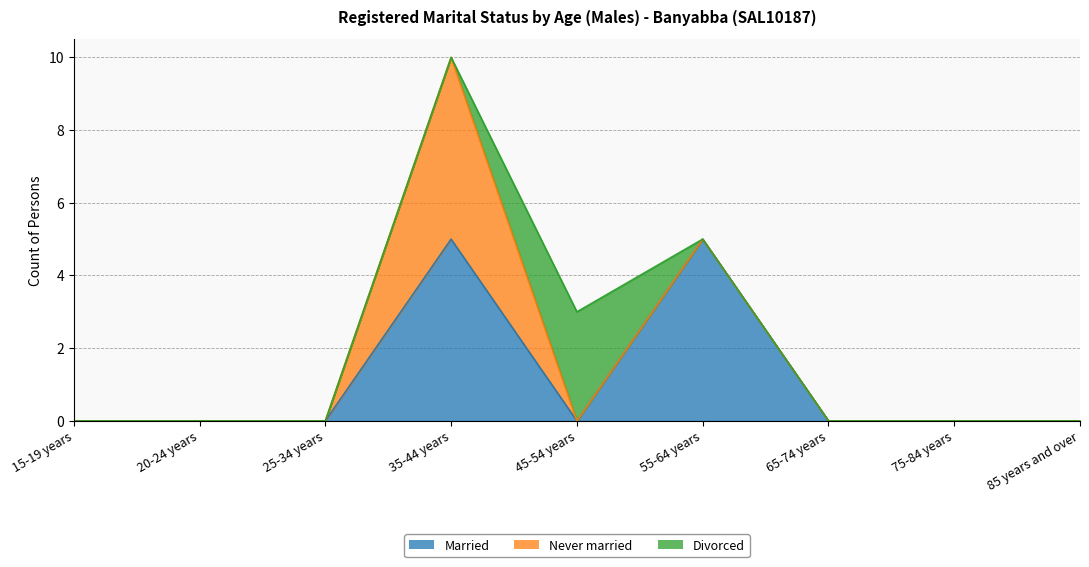

True or false: Married and Never married cross at least once.

False